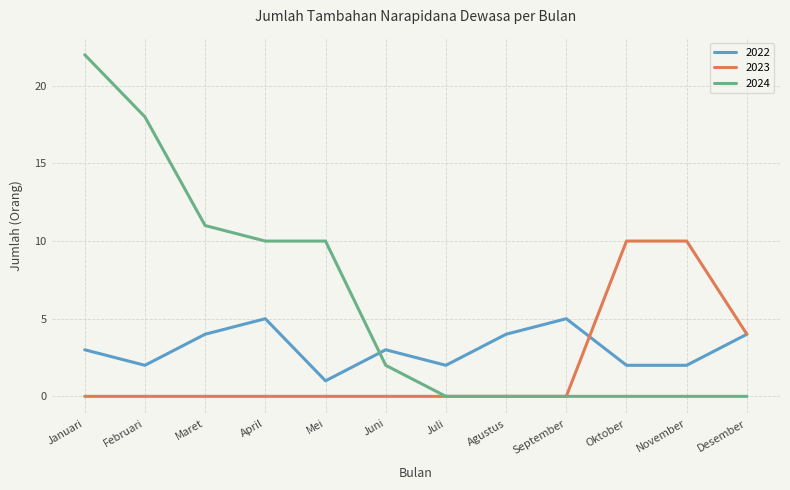

Is it true that 2023 equals 3 at Mei?

False